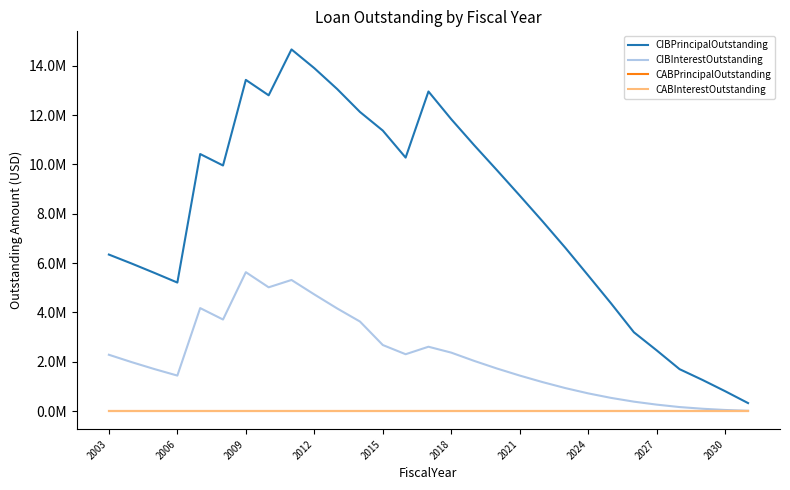

What is the difference between the second highest and minimum values in the CIBPrincipalOutstanding series?

13575000.0